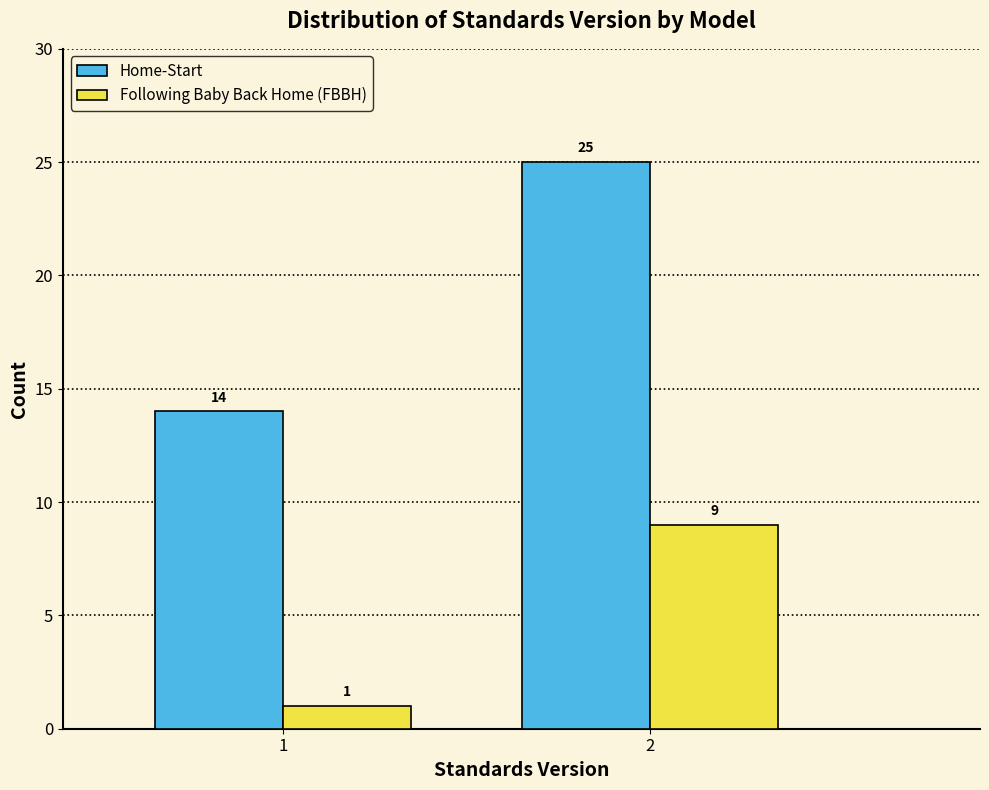

Reading left to right, what are all the values shown in this chart?

Home-Start: 1=14	2=25
Following Baby Back Home (FBBH): 1=1	2=9